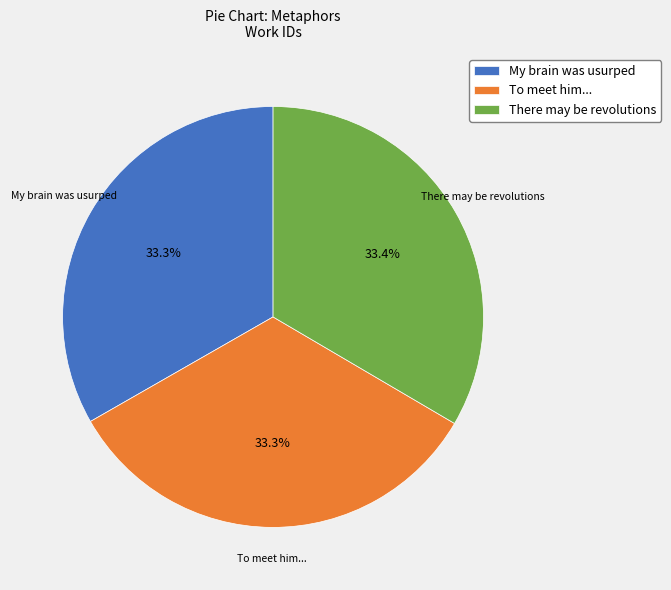

What percentage do To meet him... and My brain was usurped together represent?

66.6%